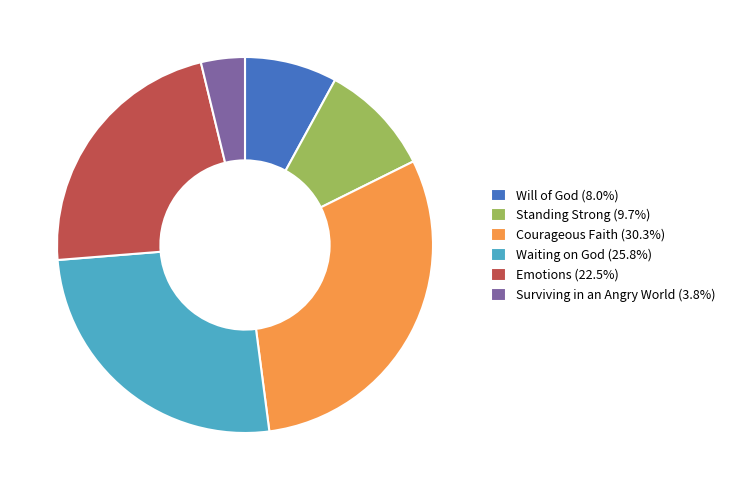

Approximately how many times larger is the value at Will of God (8.0%) compared to Emotions (22.5%)?

0.4